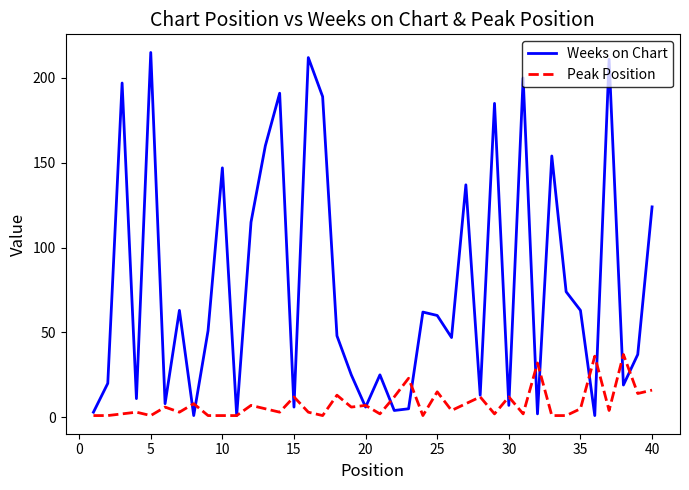

Which series has the largest range (max minus min)?

Weeks on Chart